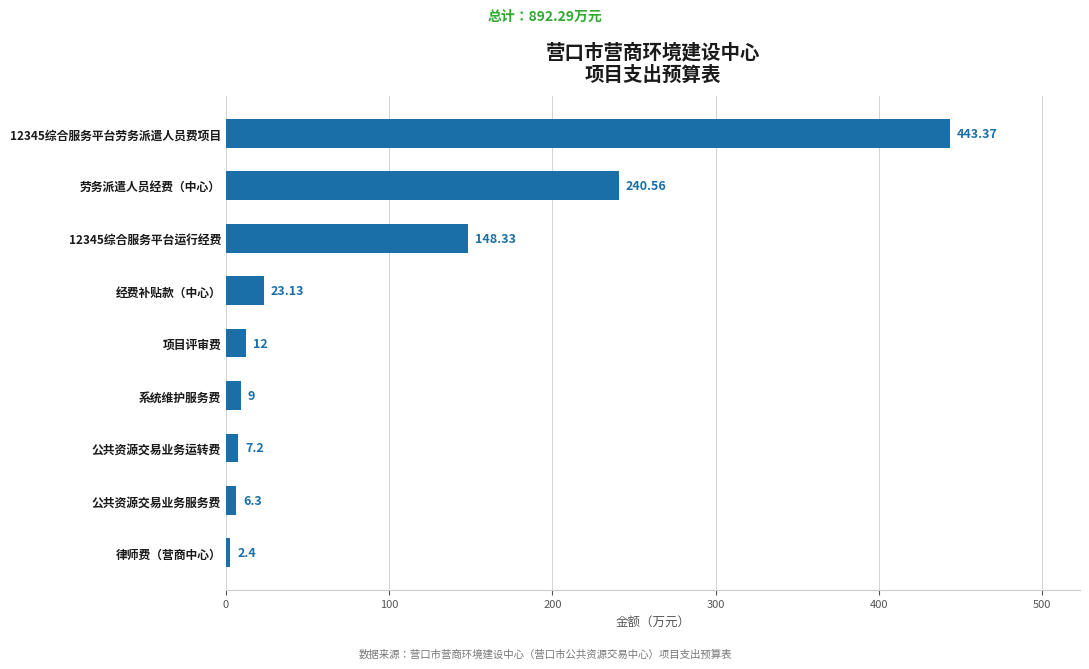

List the labels in order of value, smallest first.

律师费（营商中心）, 公共资源交易业务服务费, 公共资源交易业务运转费, 系统维护服务费, 项目评审费, 经费补贴款（中心）, 12345综合服务平台运行经费, 劳务派遣人员经费（中心）, 12345综合服务平台劳务派遣人员费项目